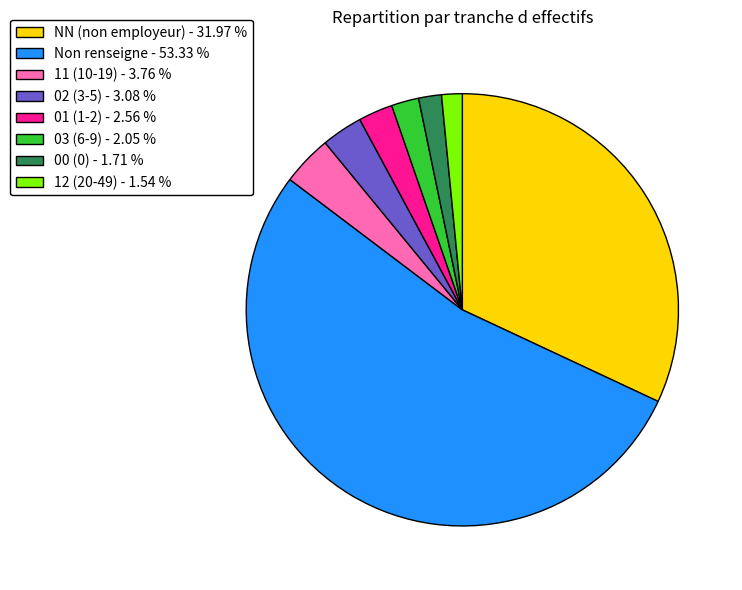

Which has a higher value, 03 (6-9) - 2.05 % or NN (non employeur) - 31.97 %?

NN (non employeur) - 31.97 %